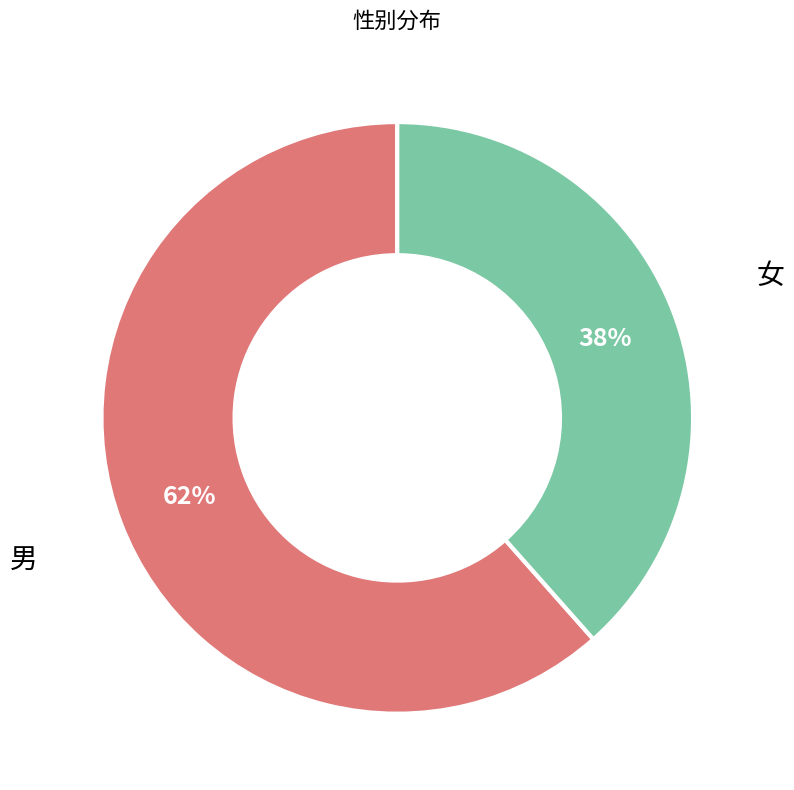

To the nearest percent, what is the combined percentage of 女 and 男?

100%